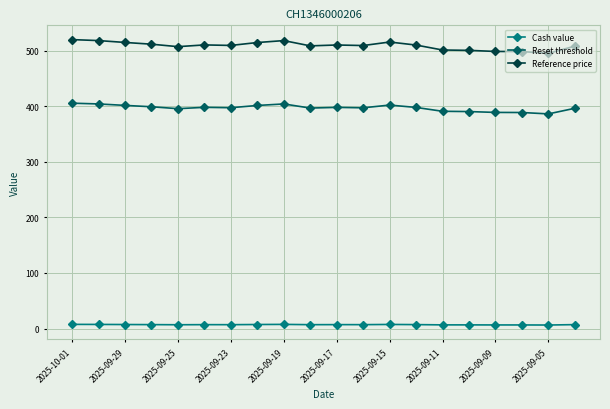

True or false: Reset threshold and Cash value cross at least once.

False